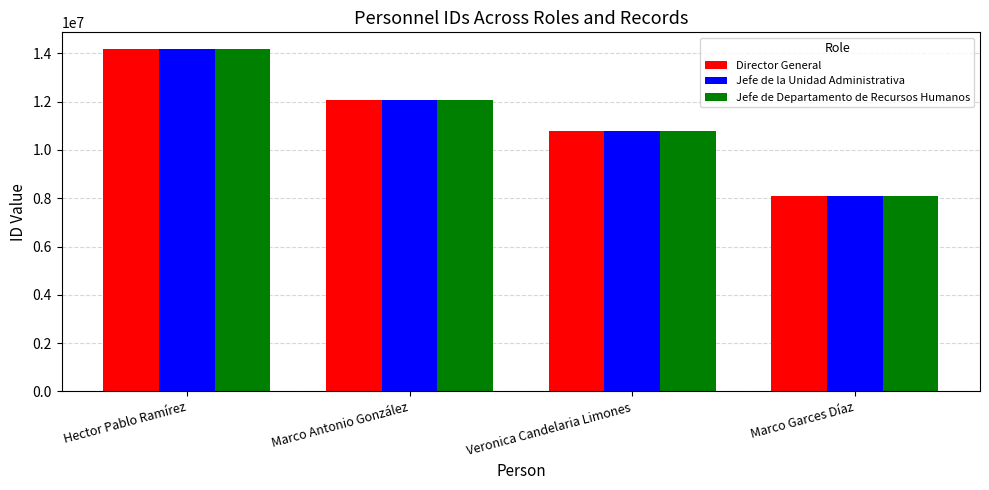

The Jefe de la Unidad Administrativa series shows 10777795 at Veronica Candelaria Limones. True or false?

True